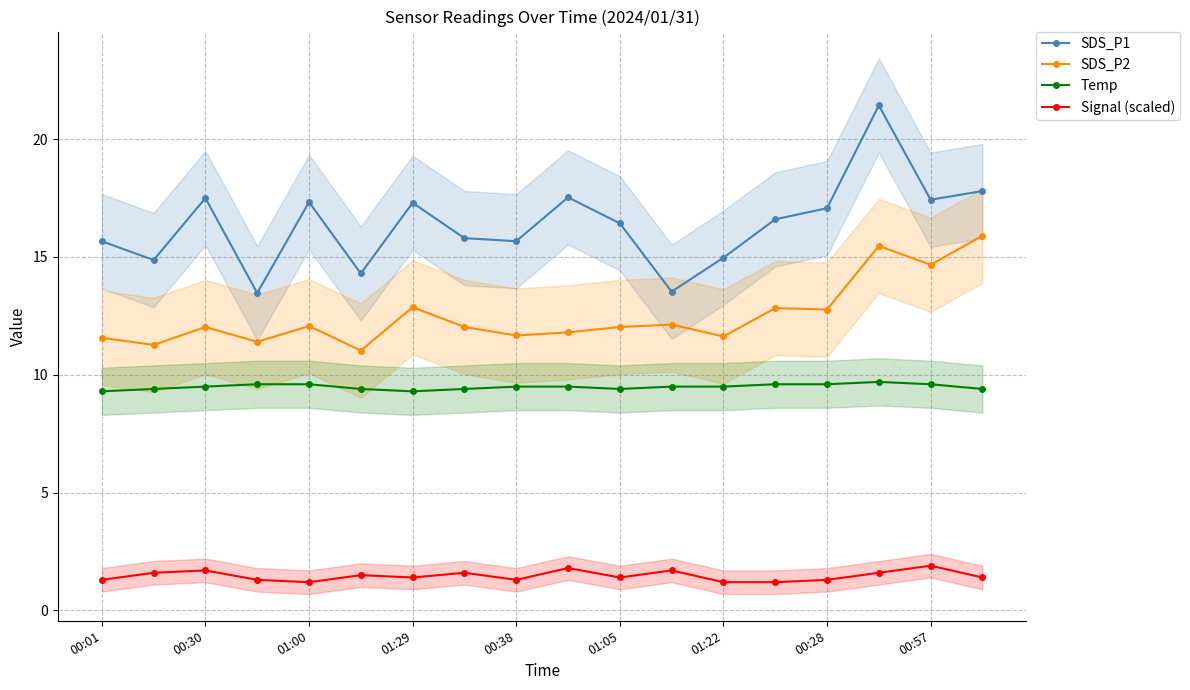

True or false: Temp and SDS_P1 cross at least once.

False